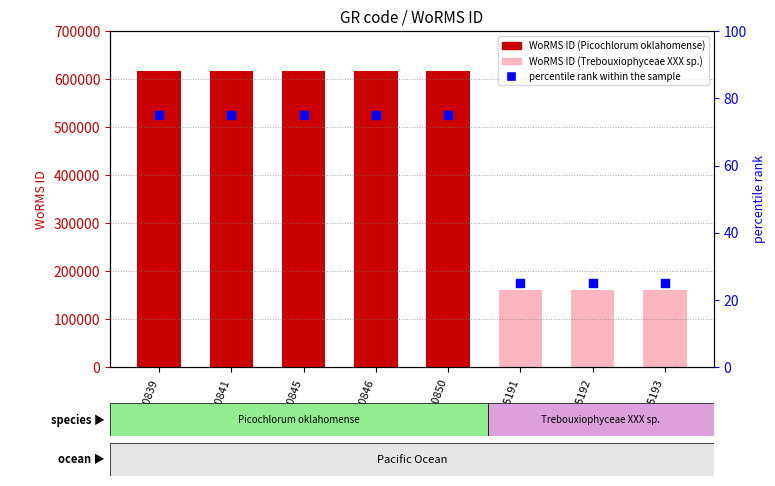

At which category is the sum across all series the highest?

RCC10839